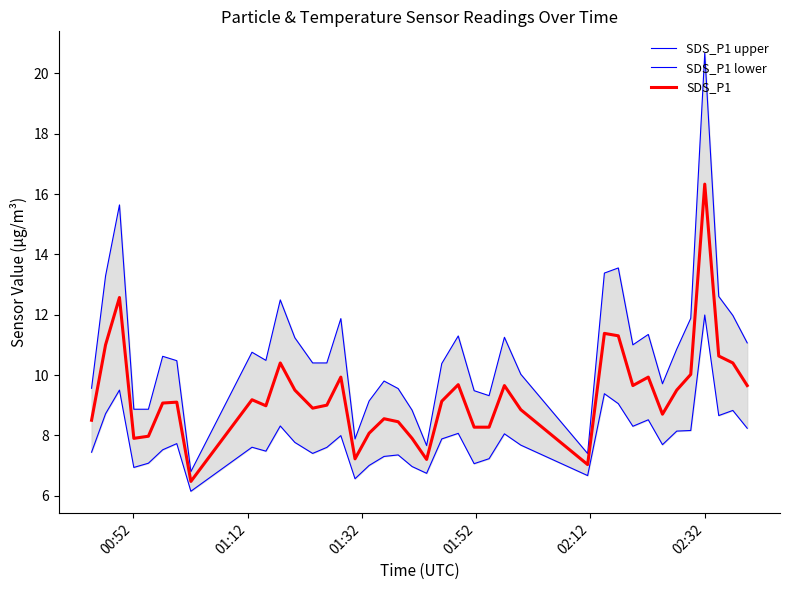

In SDS_P1, how many points are lower than both neighbors (excluding endpoints)?

9